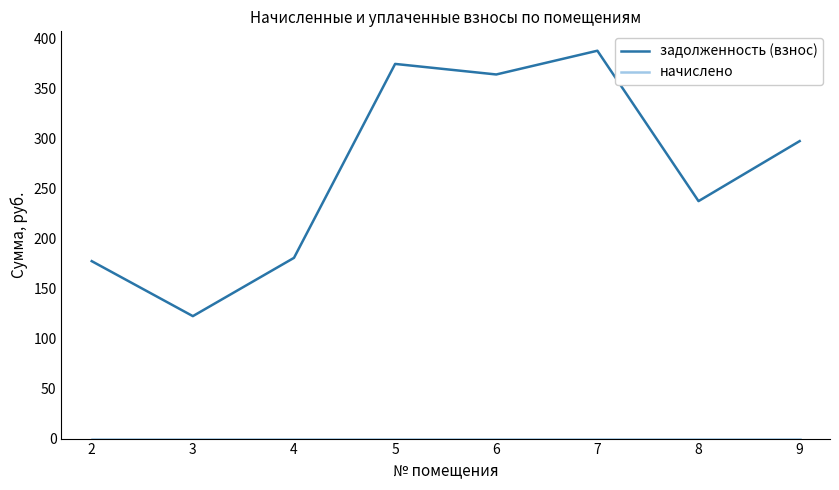

What is the spread (max minus min) of values at 7?

388.1